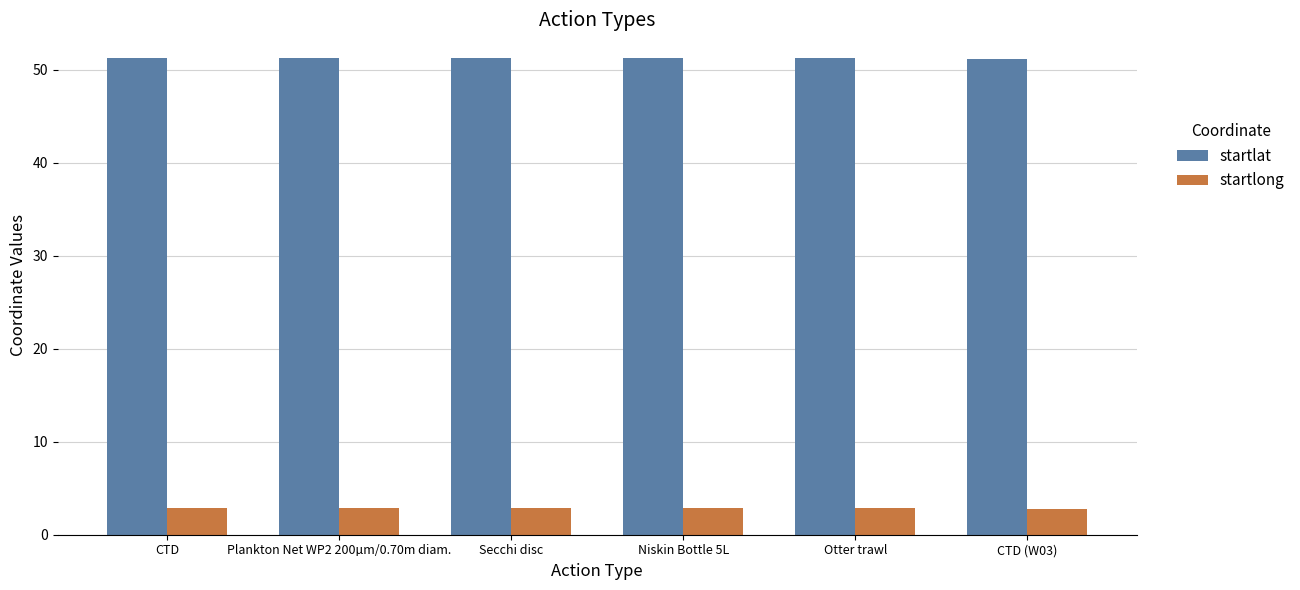

Rank the series by their average value, from lowest to highest.

startlong, startlat